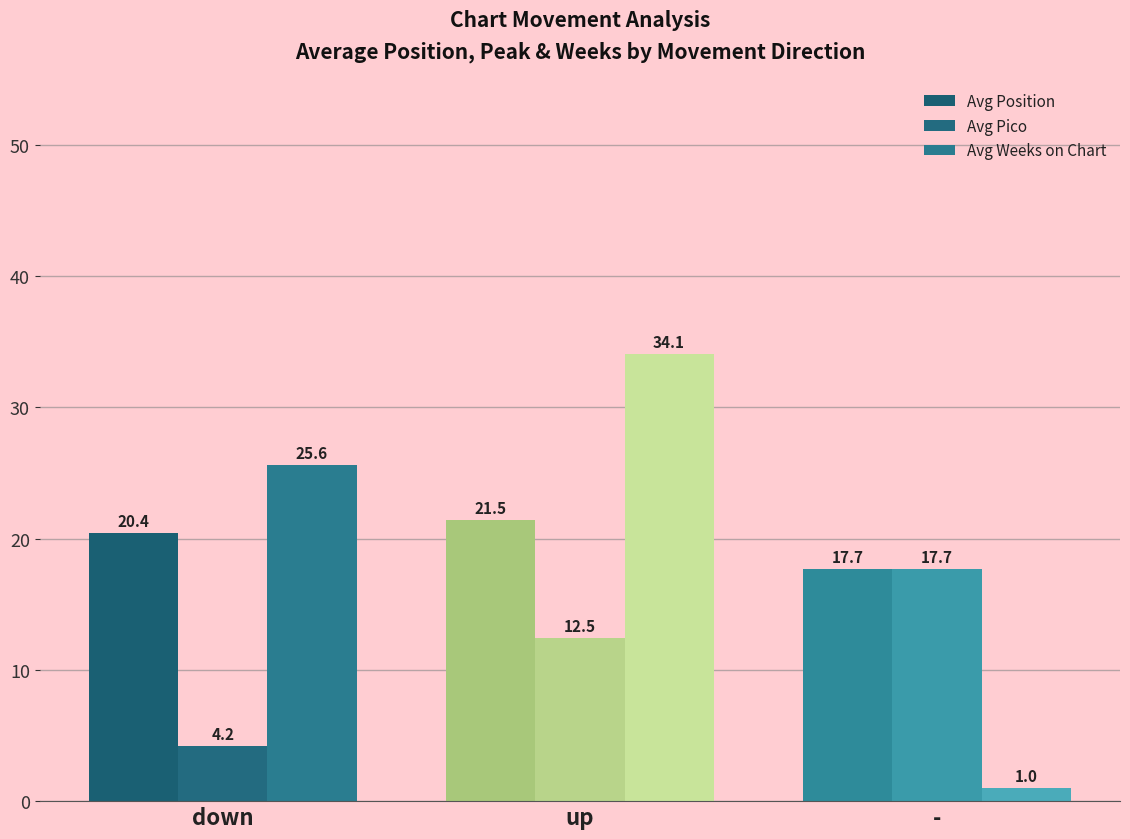

Count the number of categories in the chart.

3